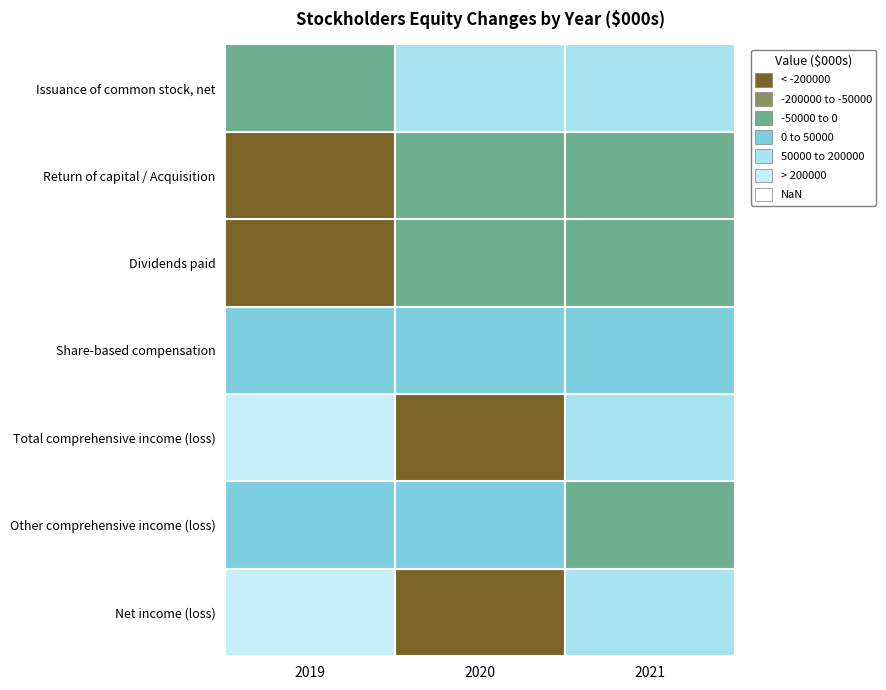

Rank the series by their maximum value, from lowest to highest.

Dividends paid, Return of capital / Acquisition, Share-based compensation, Other comprehensive income (loss), Issuance of common stock, net, Net income (loss), Total comprehensive income (loss)